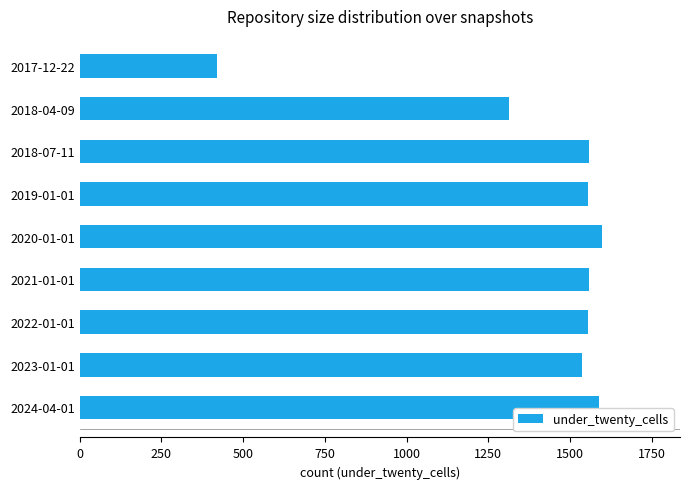

What is the maximum value shown in the chart?

1597